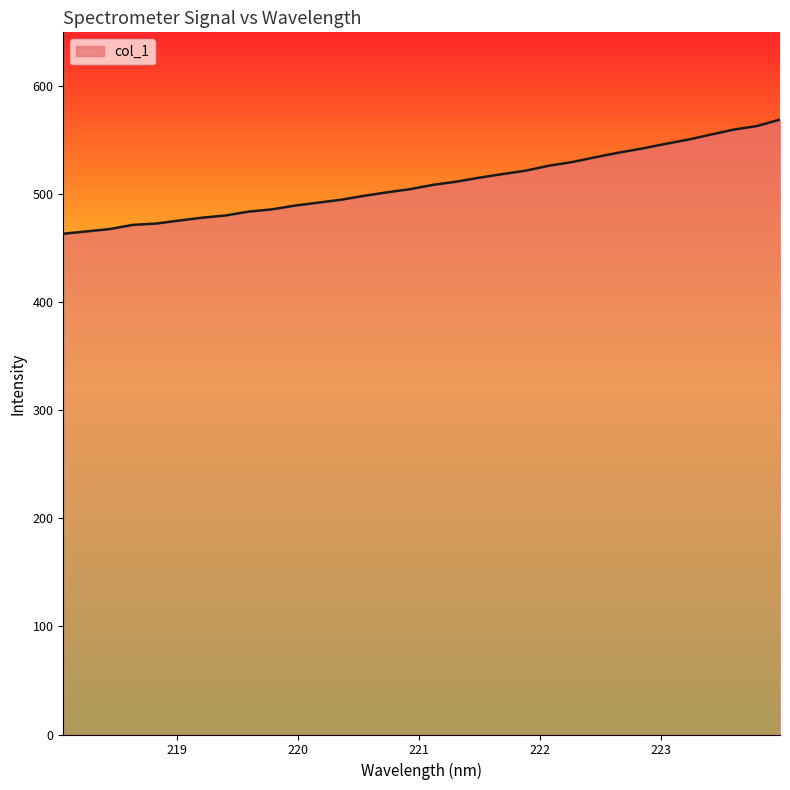

Count the number of data series in this chart.

1